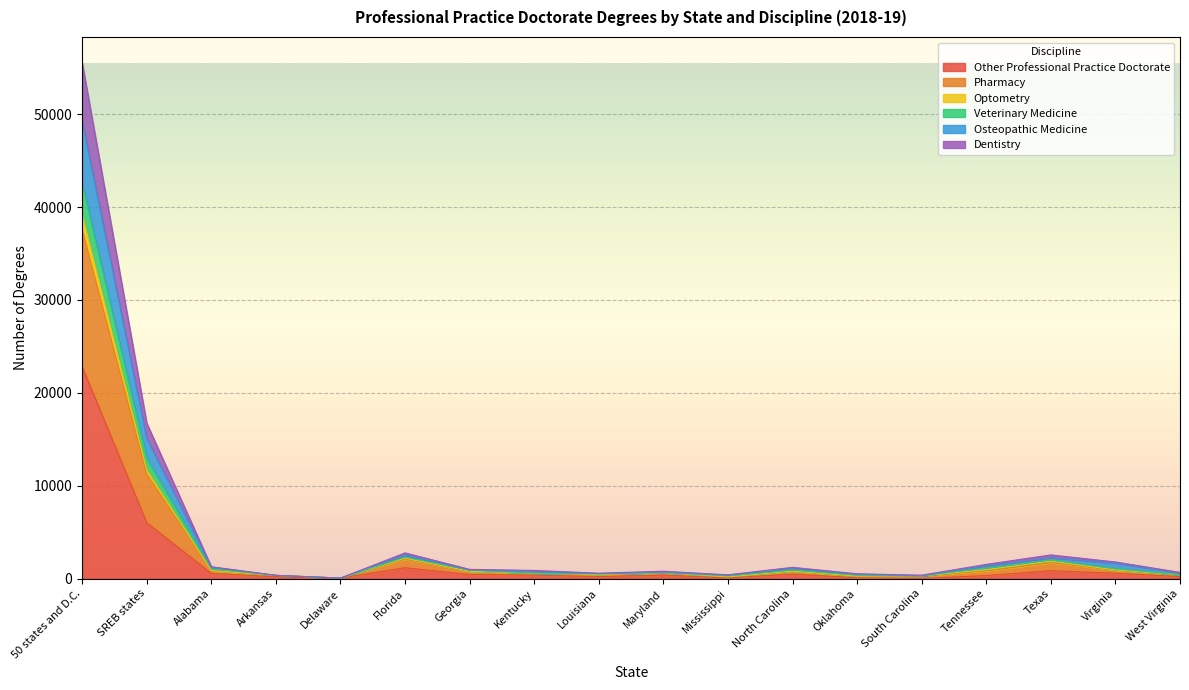

True or false: Dentistry and Pharmacy intersect in this chart.

False